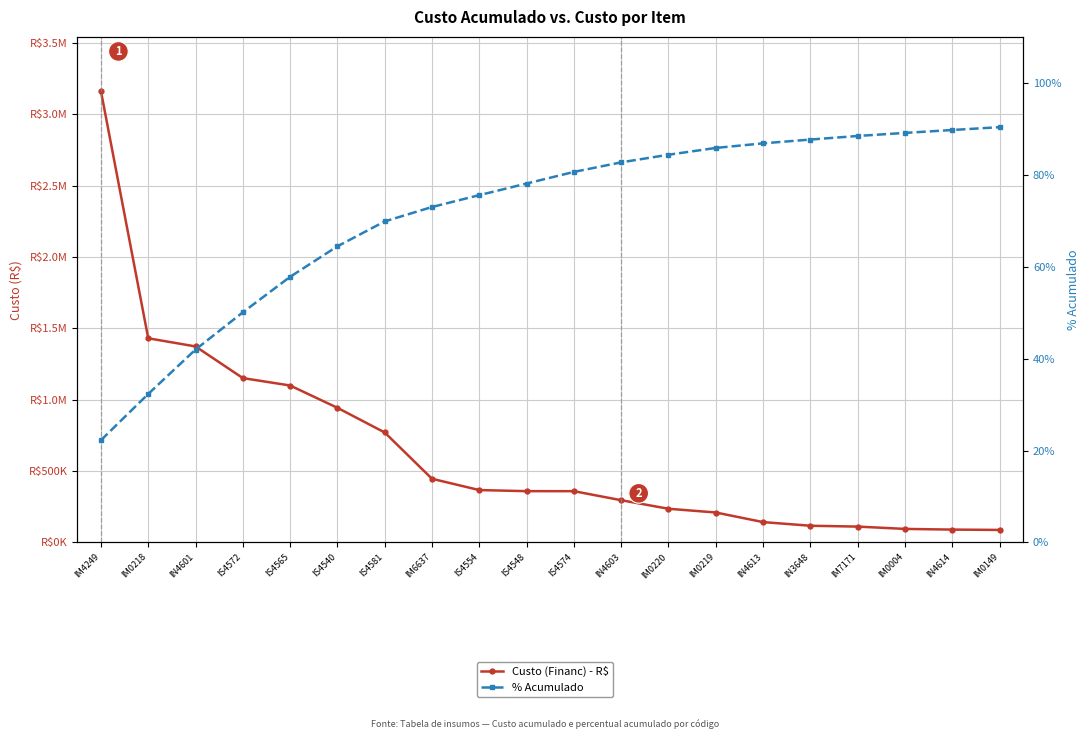

What is the difference between the highest and lowest values at IM0218?

1430949.8